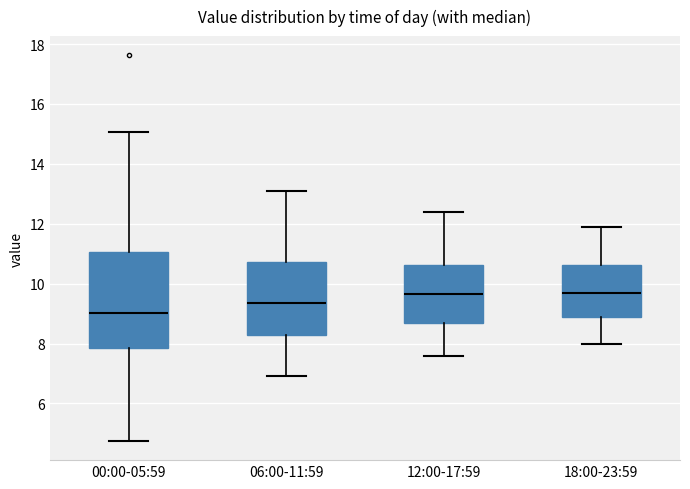

Reading left to right, read every box against the y-axis: the position of its median line, the range the box covers, and the ends of its whiskers. The values are not printed on the chart, so give them approximately, as read against the axis.

00:00-05:59: median 9.0, box 7.8 to 11.0, whiskers 4.8 to 15.0
06:00-11:59: median 9.4, box 8.2 to 10.8, whiskers 7.0 to 13.2
12:00-17:59: median 9.6, box 8.6 to 10.6, whiskers 7.6 to 12.4
18:00-23:59: median 9.8, box 8.8 to 10.6, whiskers 8.0 to 12.0